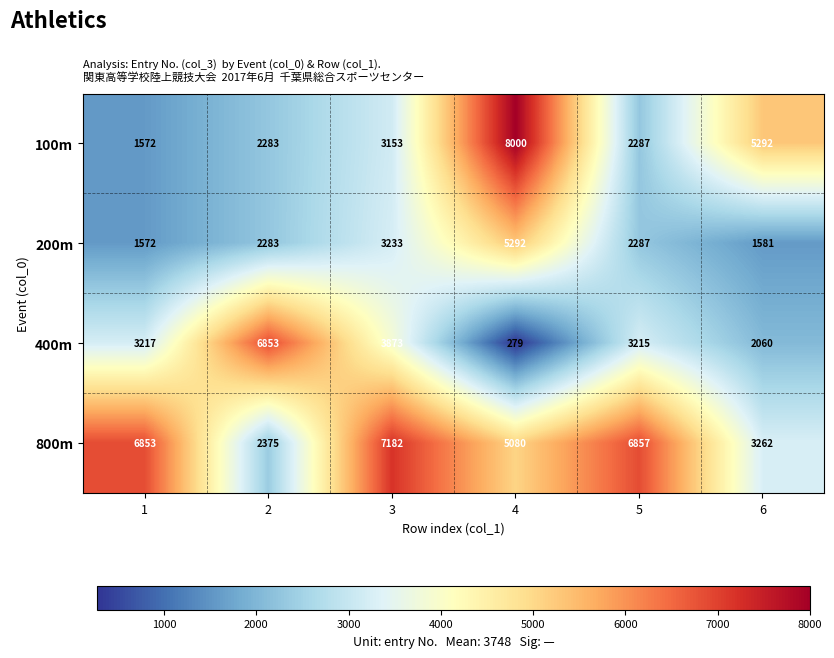

At which label is 200m closest to 3432?

3